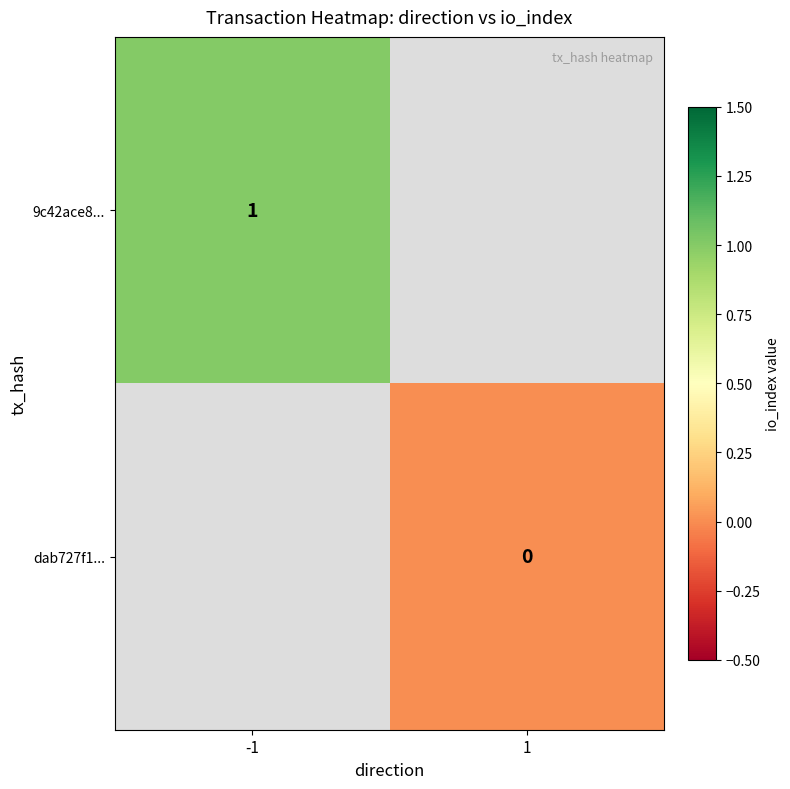

Which label corresponds to the smallest value in the chart?

1